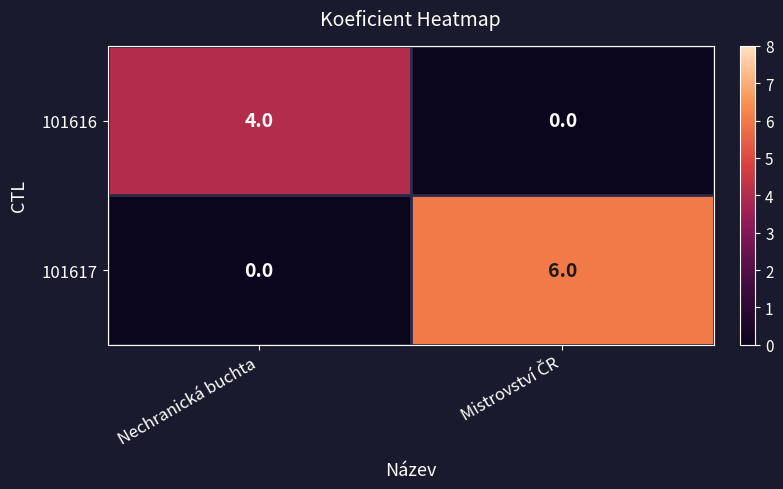

What is the maximum value shown in the chart?

6